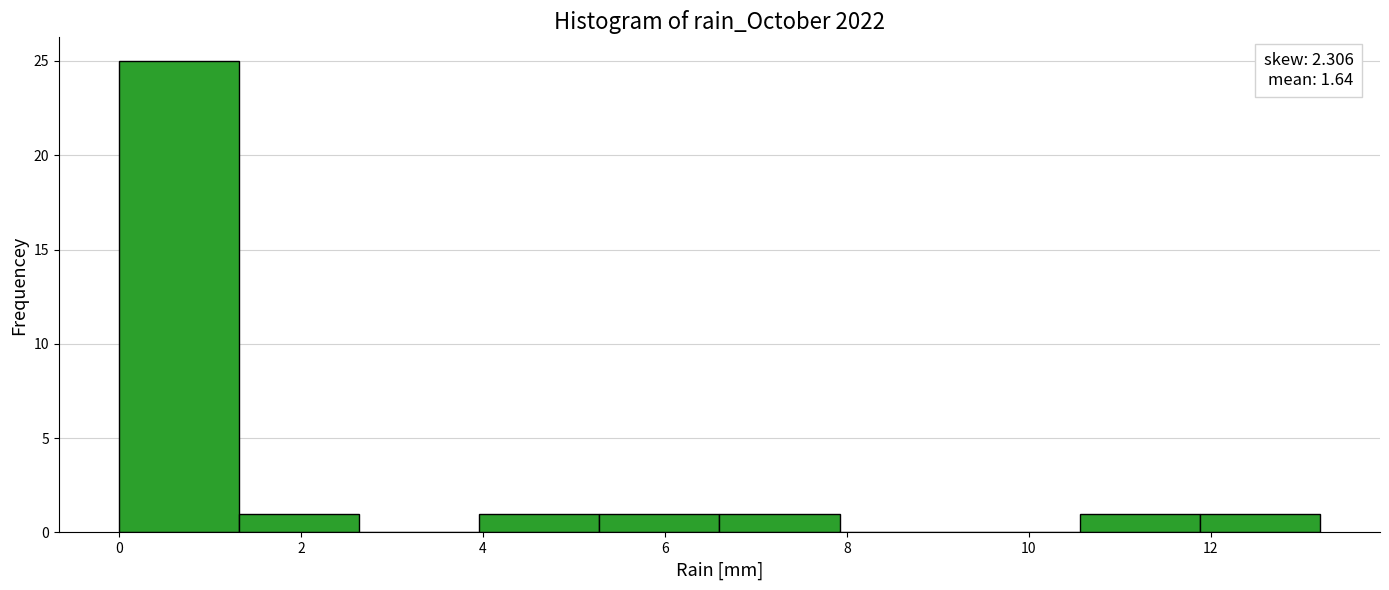

Over which range of the x-axis is the bar tallest?

0.00 to 1.32